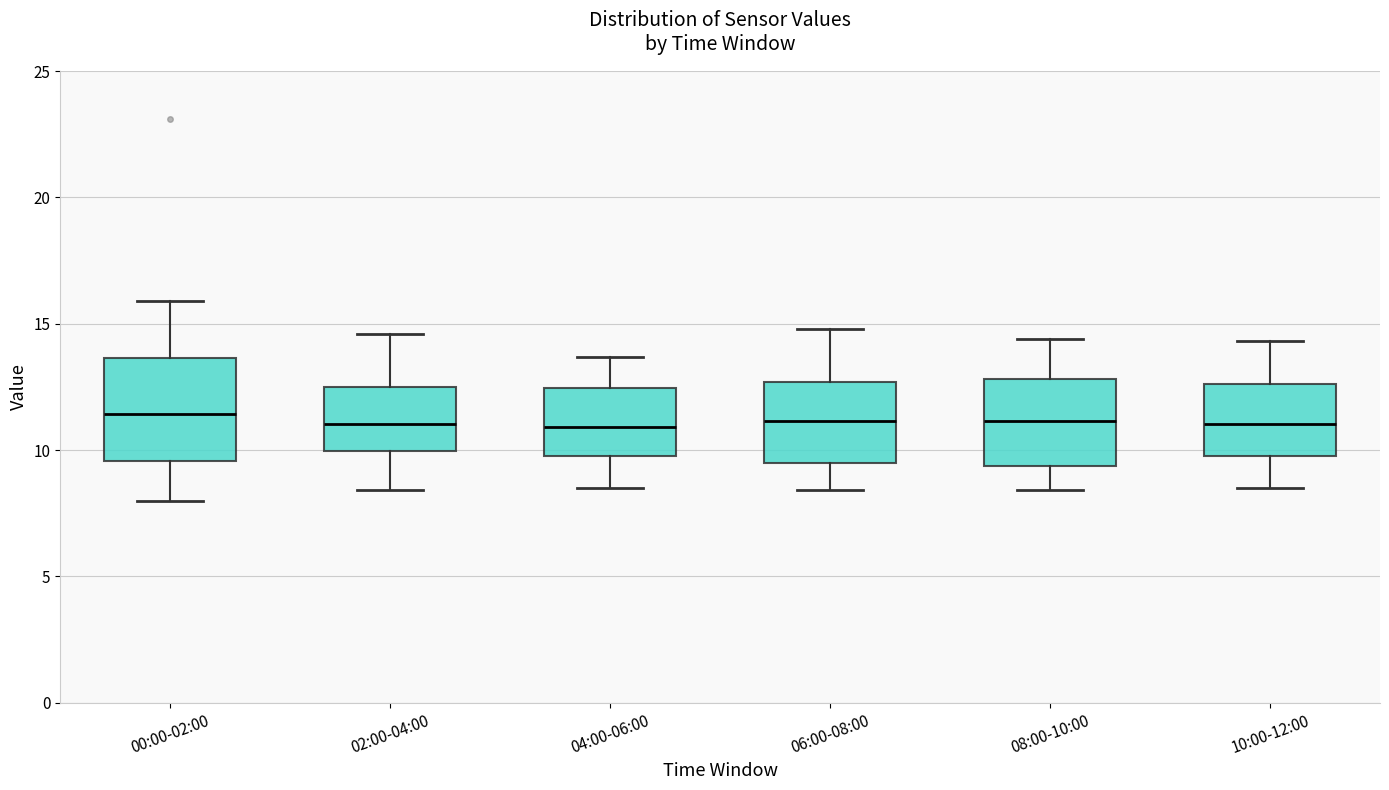

Where does the lower whisker of the box for 02:00-04:00 end on the y-axis? The values are not printed on the chart, so give them approximately, as read against the axis.

8.5